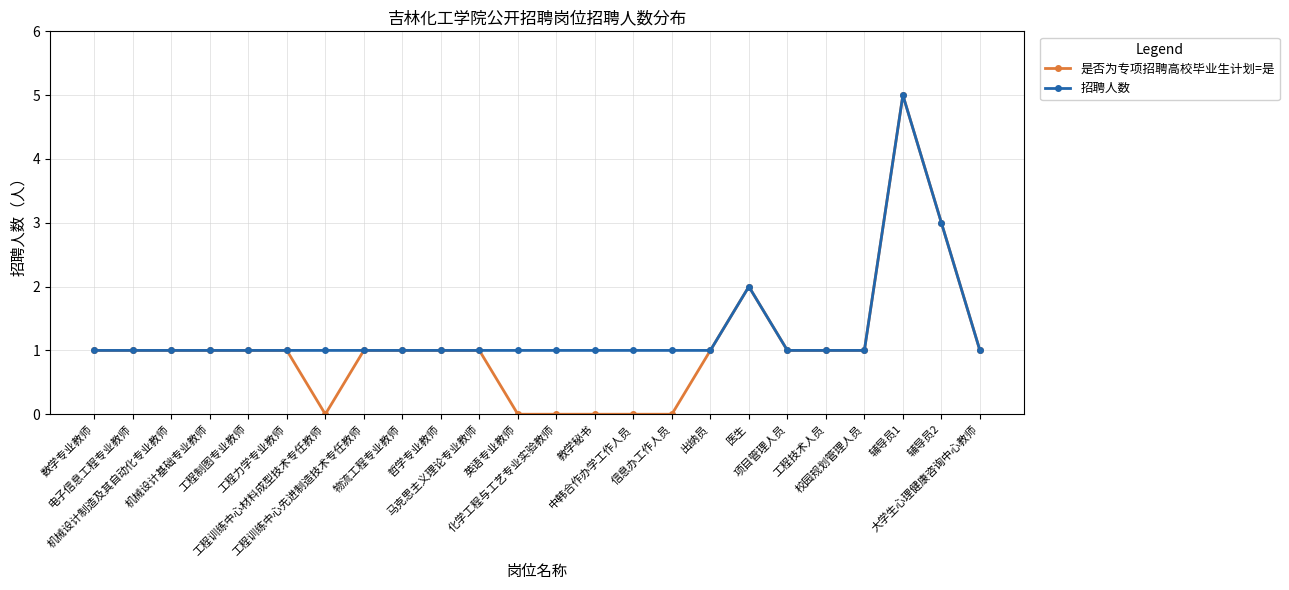

Rank the series by their average value, from lowest to highest.

是否为专项招聘高校毕业生计划=是, 招聘人数